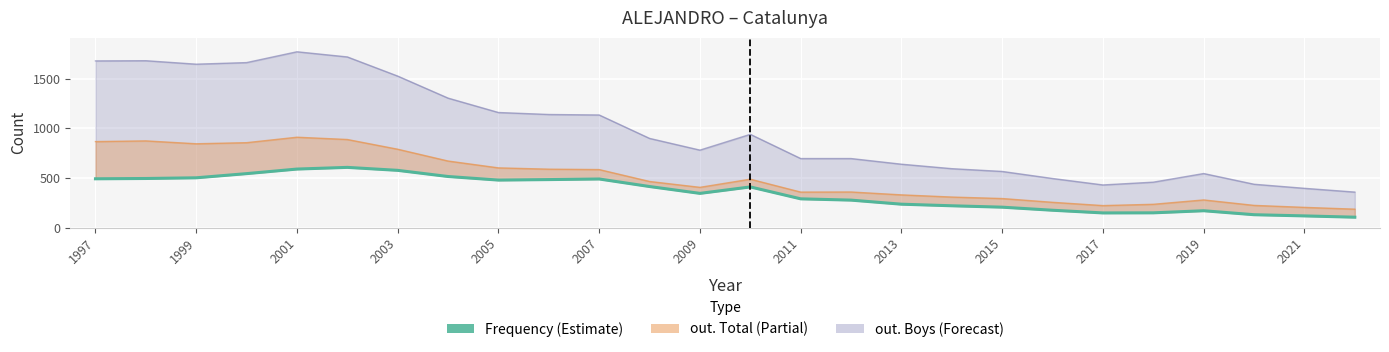

True or false: the data shows 802 at 2003.

False